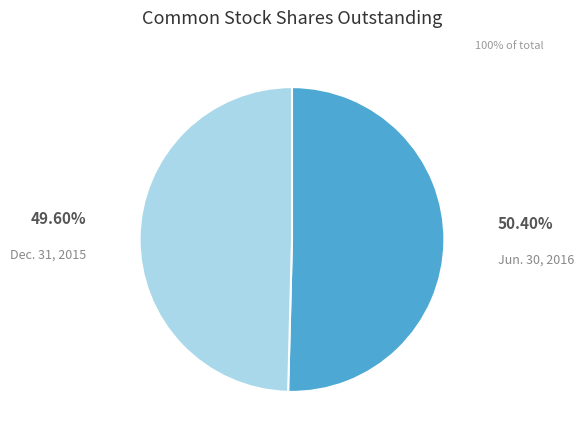

Is there any slice that represents more than half of the pie?

Yes